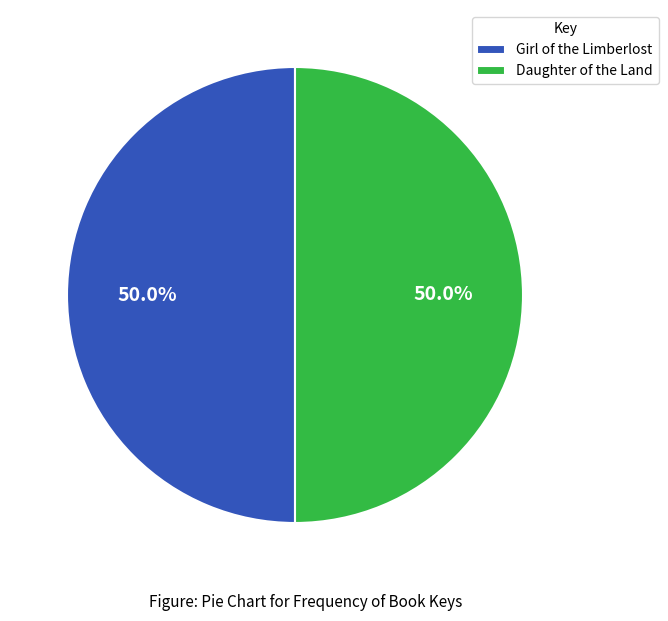

True or false: Daughter of the Land accounts for 50% of the total.

True